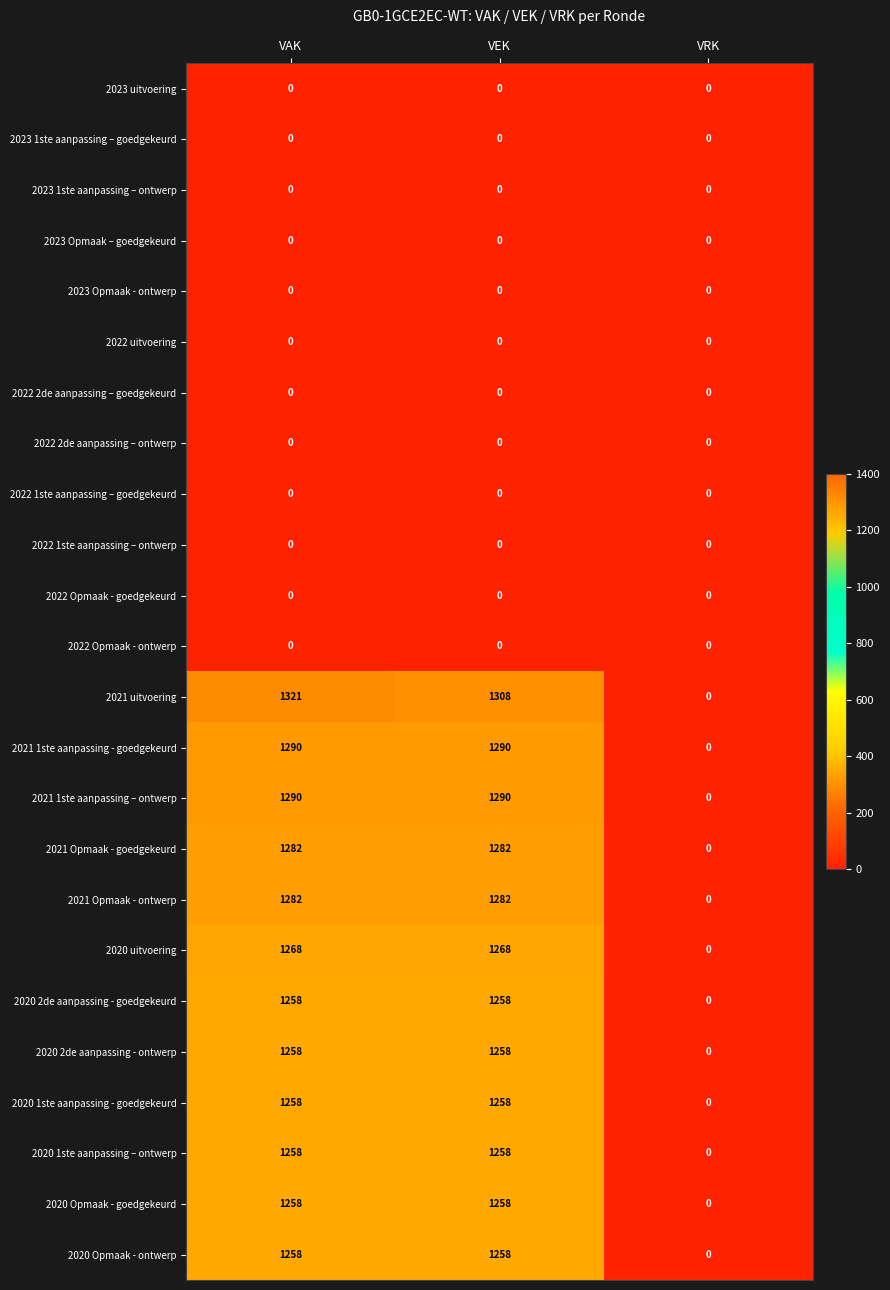

How many data points in 2020 1ste aanpassing – ontwerp are less than 1258?

1